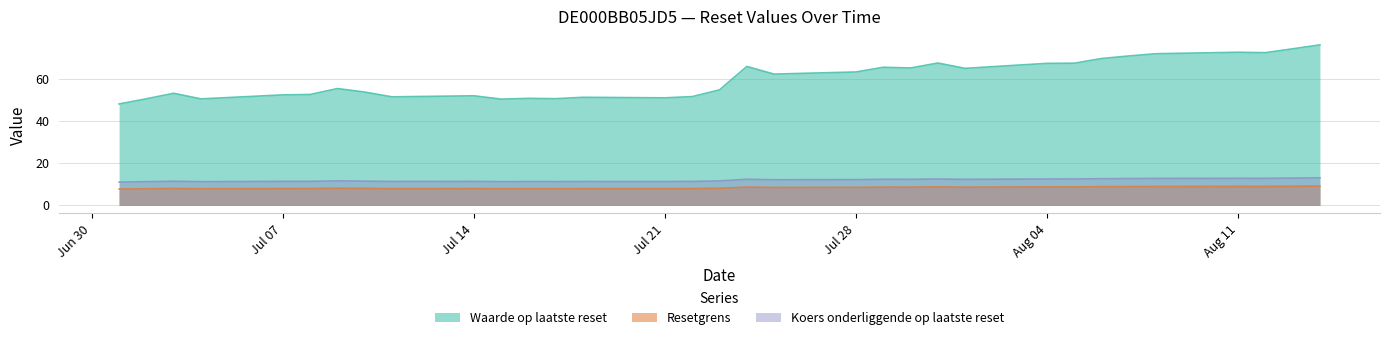

True or false: Resetgrens and Waarde op laatste reset intersect in this chart.

False